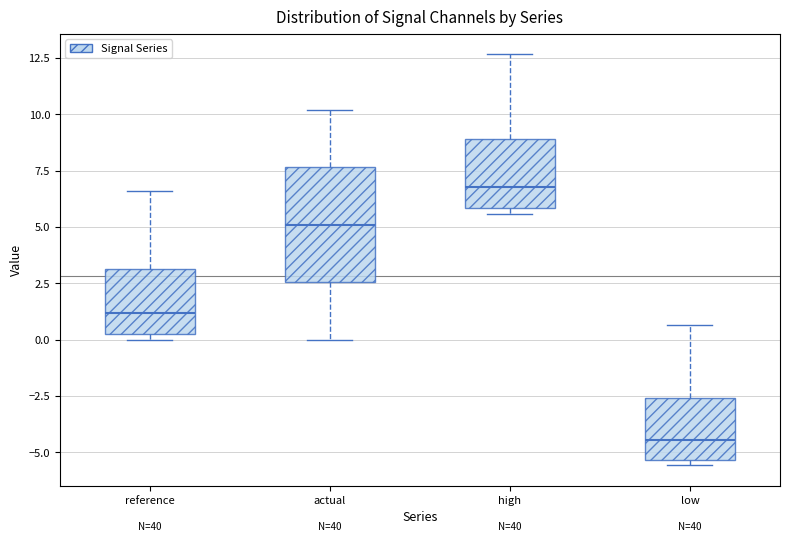

Which box is the tallest, from its lower edge to its upper edge?

actual